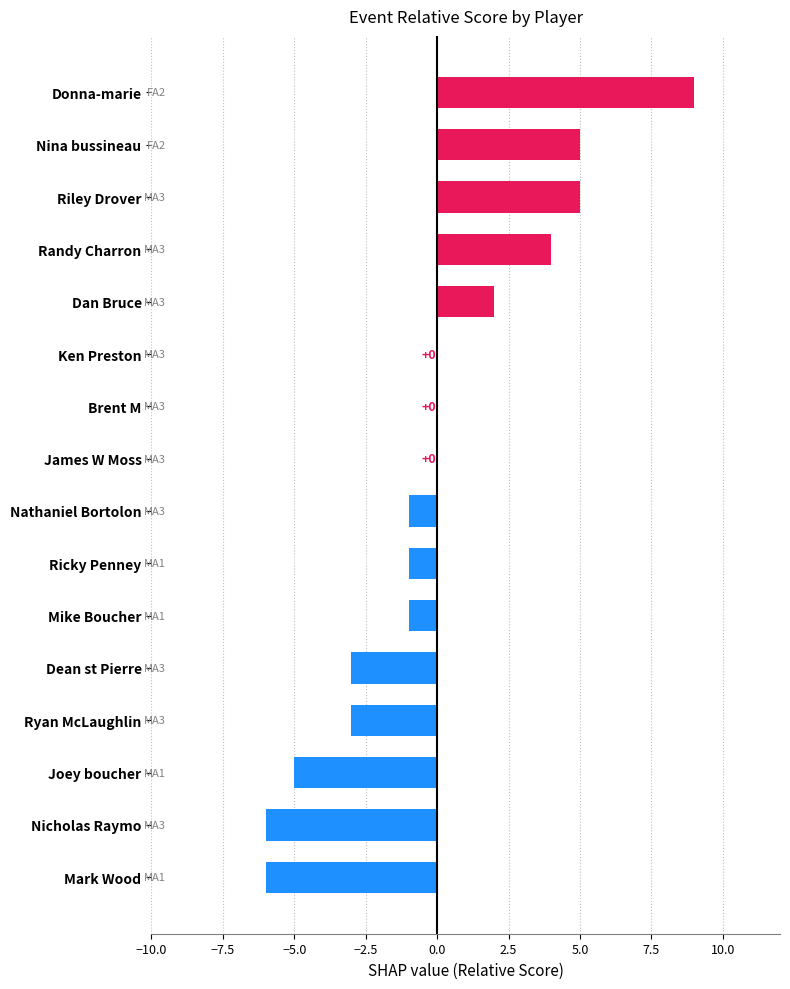

How many series are shown in this chart?

1